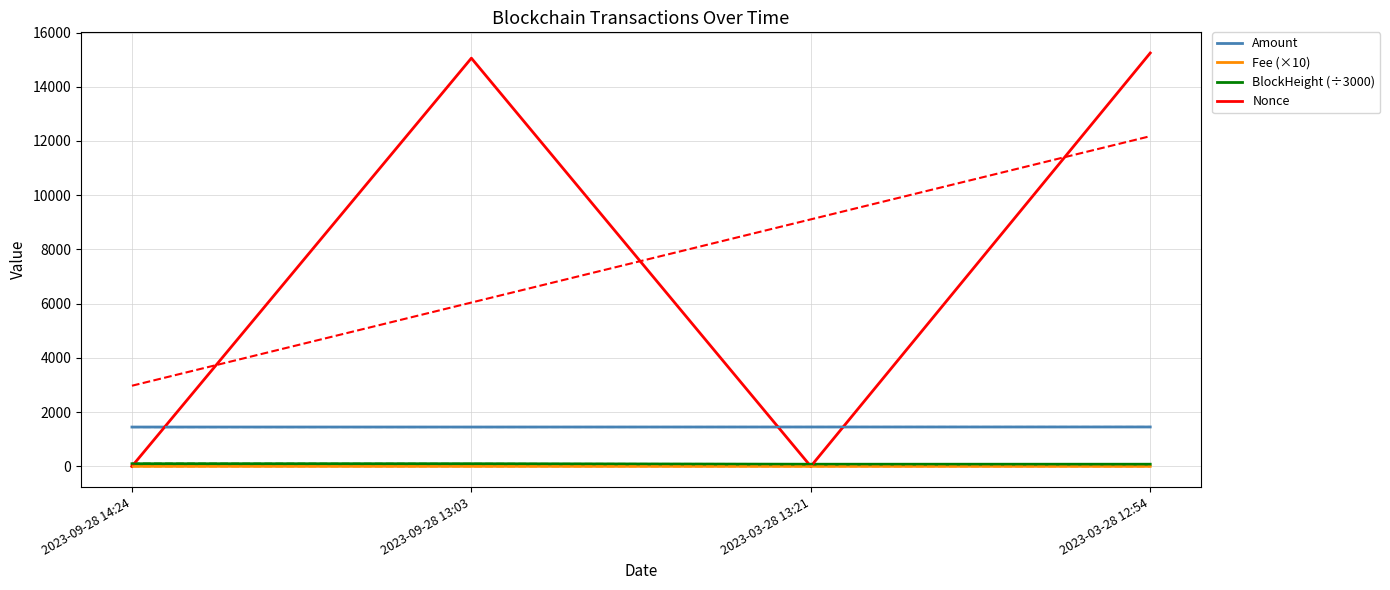

How many positive values does the Nonce series have?

3